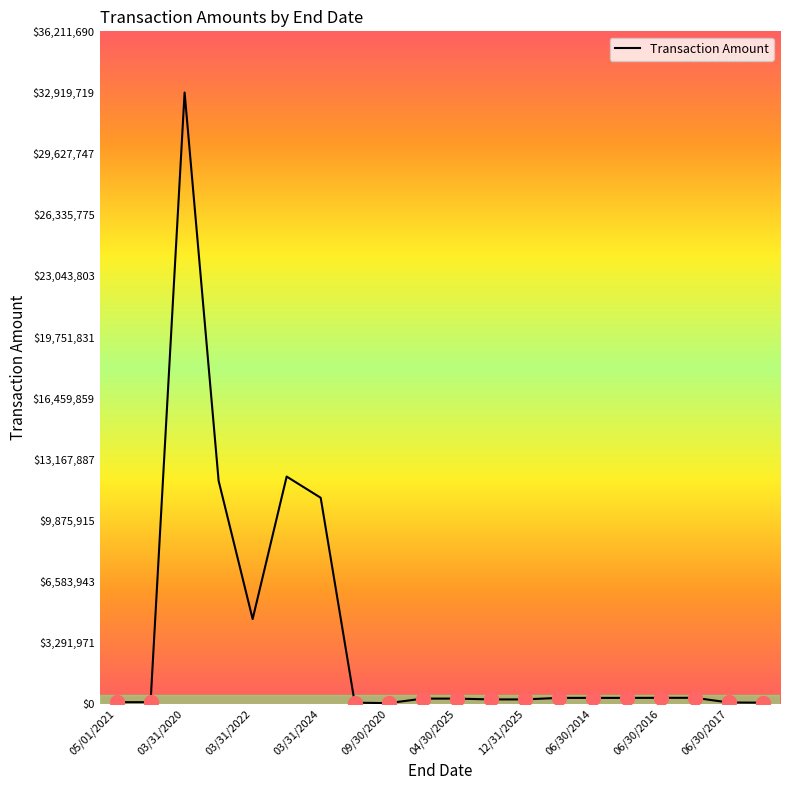

What is the maximum value shown in the chart?

32919719